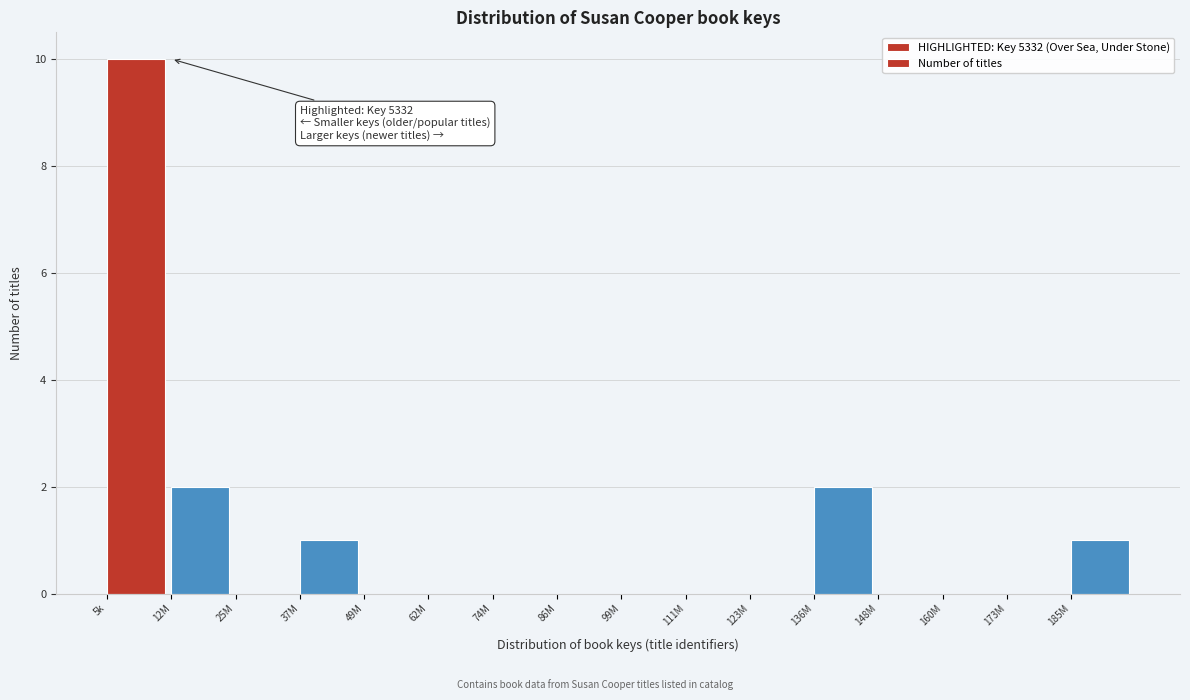

Reading right to left, extract all data points from this chart.

185M=1	173M=0	160M=0	148M=0	136M=2	123M=0	111M=0	99M=0	86M=0	74M=0	62M=0	49M=0	37M=1	25M=0	12M=2	5k=10